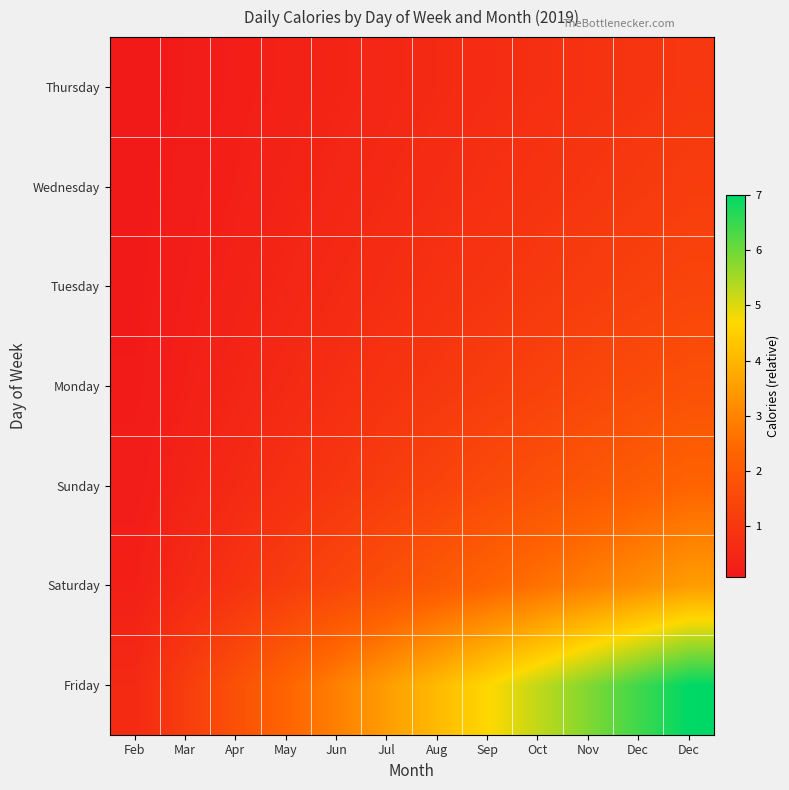

Between Feb and Apr, which is larger?

Apr